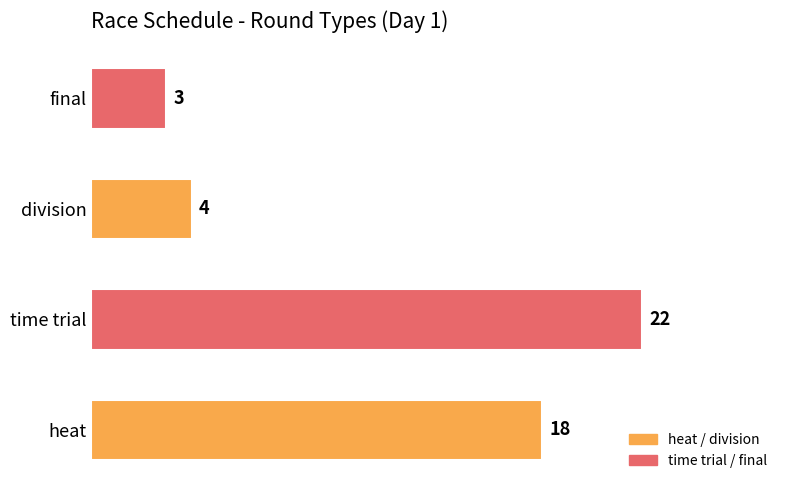

Reading bottom to top, extract all data points from this chart.

heat=18	time trial=22	division=4	final=3